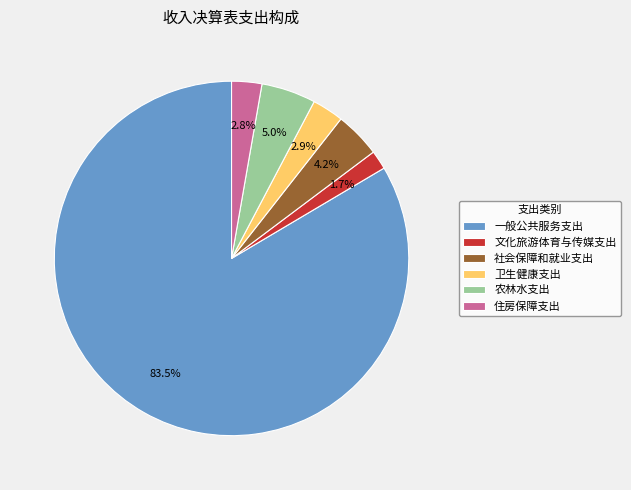

Between 一般公共服务支出 and 农林水支出, which is larger?

一般公共服务支出